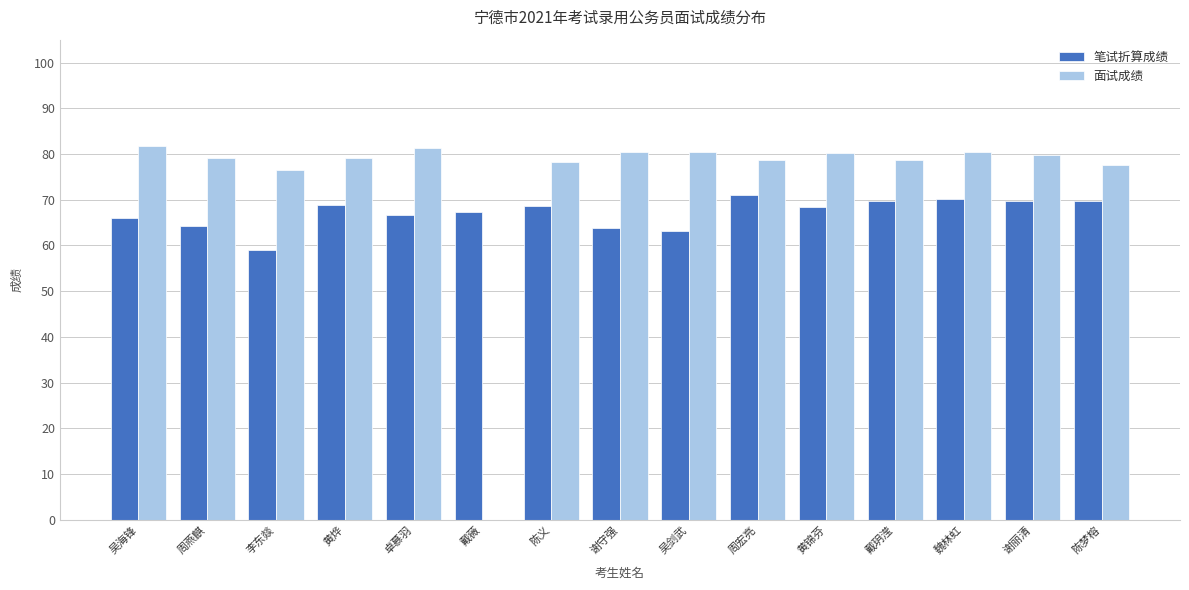

Is it true that 笔试折算成绩 equals 115.6 at 黄烨?

False